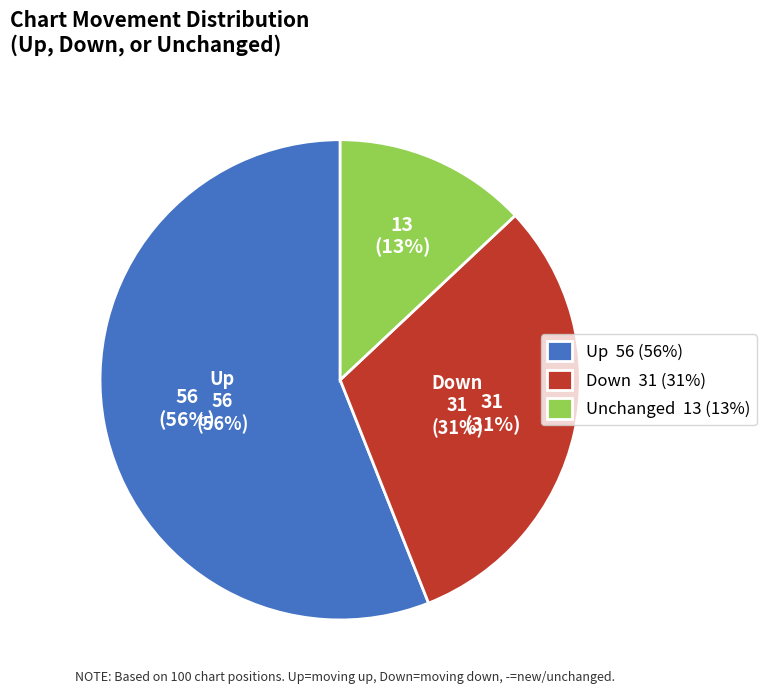

True or false: down accounts for 38% of the total.

False